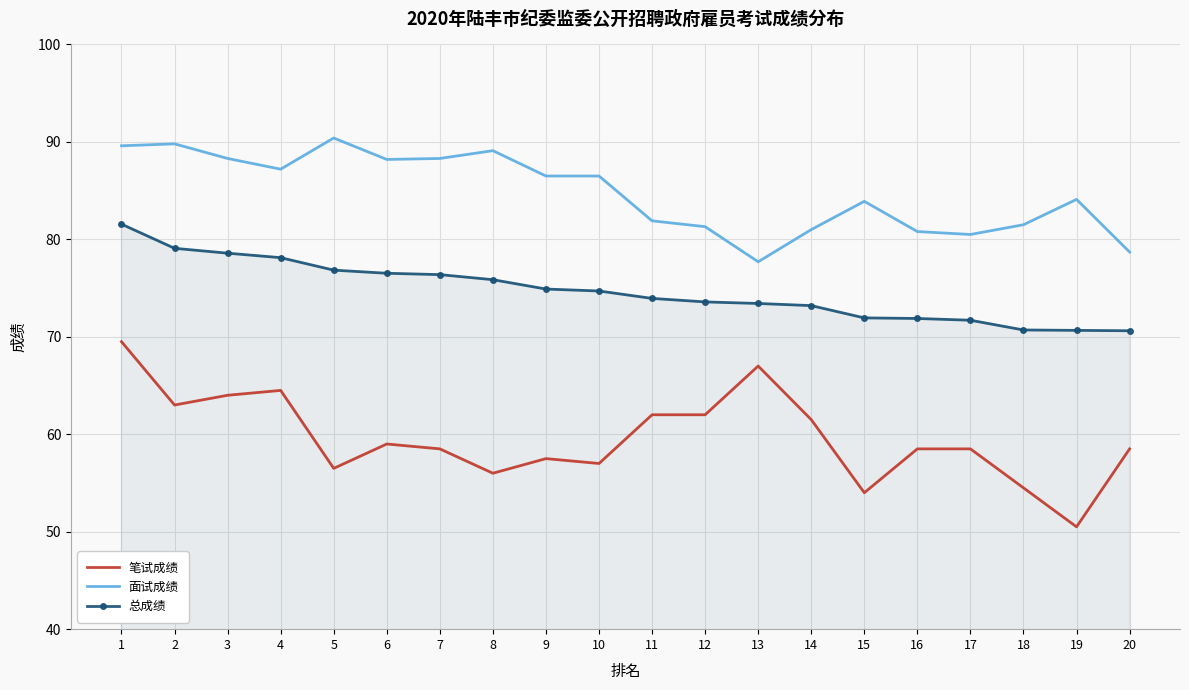

True or false: 笔试成绩 has a value of 62.0 at 12.

True